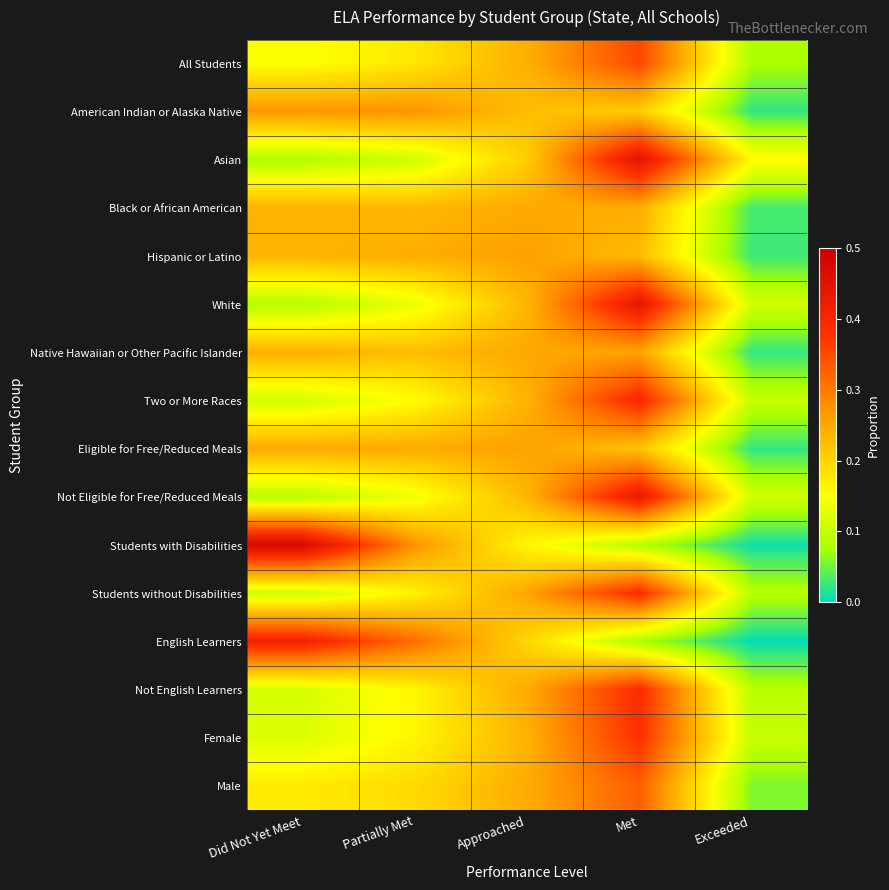

Reading left to right, what are all the values shown in this chart?

All Students: Did Not Yet Meet=0.1	Partially Met=0.2	Approached=0.2	Met=0.4	Exceeded=0.1
American Indian or Alaska Native: Did Not Yet Meet=0.3	Partially Met=0.3	Approached=0.2	Met=0.2	Exceeded=0.0
Asian: Did Not Yet Meet=0.1	Partially Met=0.1	Approached=0.2	Met=0.4	Exceeded=0.2
Black or African American: Did Not Yet Meet=0.2	Partially Met=0.2	Approached=0.2	Met=0.2	Exceeded=0.0
Hispanic or Latino: Did Not Yet Meet=0.2	Partially Met=0.2	Approached=0.3	Met=0.2	Exceeded=0.0
White: Did Not Yet Meet=0.1	Partially Met=0.1	Approached=0.2	Met=0.4	Exceeded=0.1
Native Hawaiian or Other Pacific Islander: Did Not Yet Meet=0.2	Partially Met=0.2	Approached=0.3	Met=0.3	Exceeded=0.0
Two or More Races: Did Not Yet Meet=0.1	Partially Met=0.2	Approached=0.2	Met=0.4	Exceeded=0.1
Eligible for Free/Reduced Meals: Did Not Yet Meet=0.2	Partially Met=0.2	Approached=0.3	Met=0.2	Exceeded=0.0
Not Eligible for Free/Reduced Meals: Did Not Yet Meet=0.1	Partially Met=0.1	Approached=0.2	Met=0.4	Exceeded=0.1
Students with Disabilities: Did Not Yet Meet=0.5	Partially Met=0.3	Approached=0.2	Met=0.1	Exceeded=0.0
Students without Disabilities: Did Not Yet Meet=0.1	Partially Met=0.2	Approached=0.3	Met=0.4	Exceeded=0.1
English Learners: Did Not Yet Meet=0.4	Partially Met=0.3	Approached=0.2	Met=0.1	Exceeded=0.0
Not English Learners: Did Not Yet Meet=0.1	Partially Met=0.2	Approached=0.2	Met=0.4	Exceeded=0.1
Female: Did Not Yet Meet=0.1	Partially Met=0.2	Approached=0.2	Met=0.4	Exceeded=0.1
Male: Did Not Yet Meet=0.2	Partially Met=0.2	Approached=0.2	Met=0.3	Exceeded=0.1